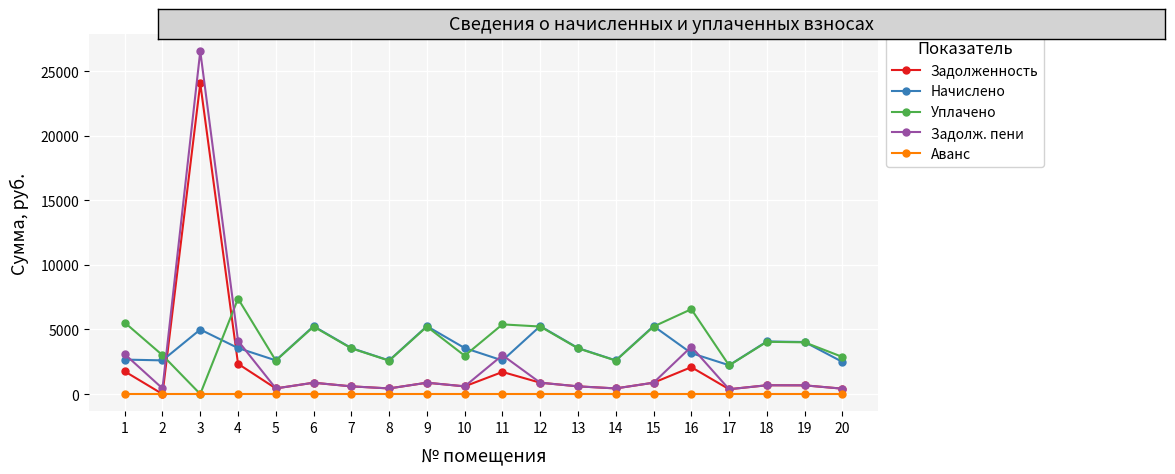

List the series in order of their peak value, lowest first.

Аванс, Начислено, Уплачено, Задолженность, Задолж. пени